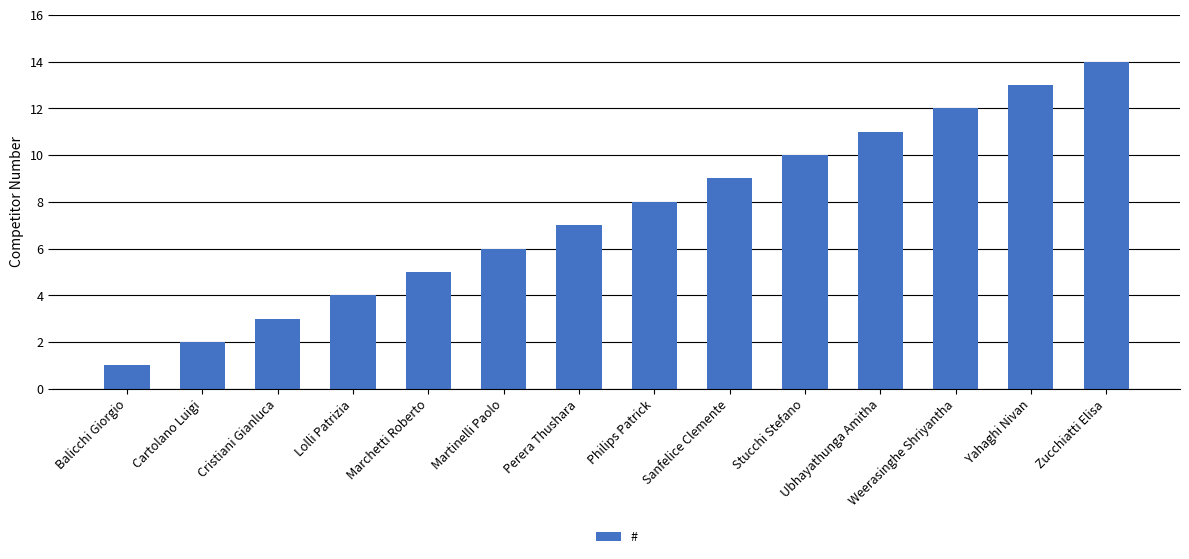

What is the label of the 1st bar from the left?

Balicchi Giorgio